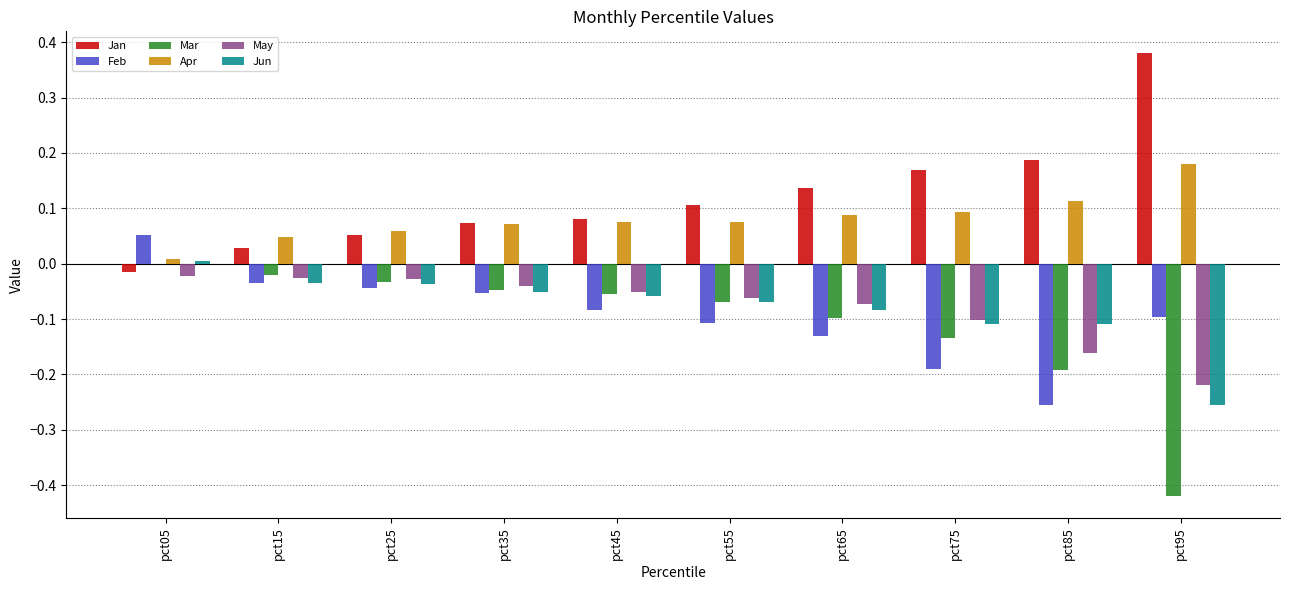

What is the sum of all May values?

-0.8